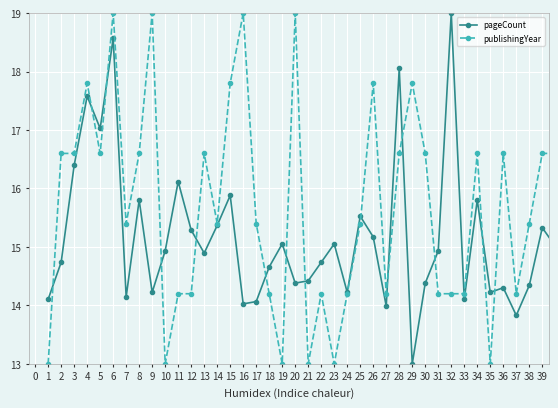

Count the number of categories in the chart.

40